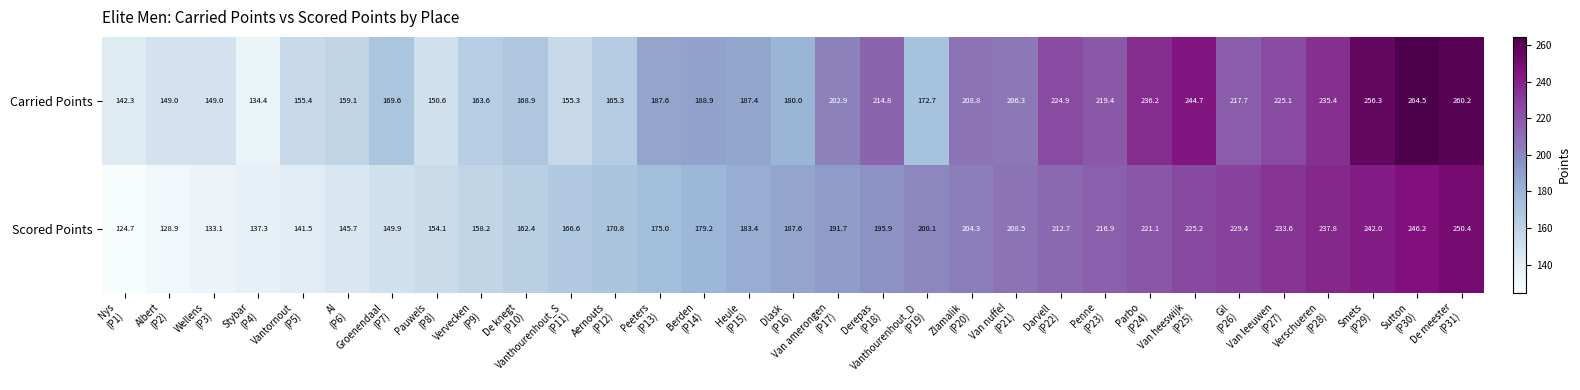

Which series has the widest spread of values?

Carried Points